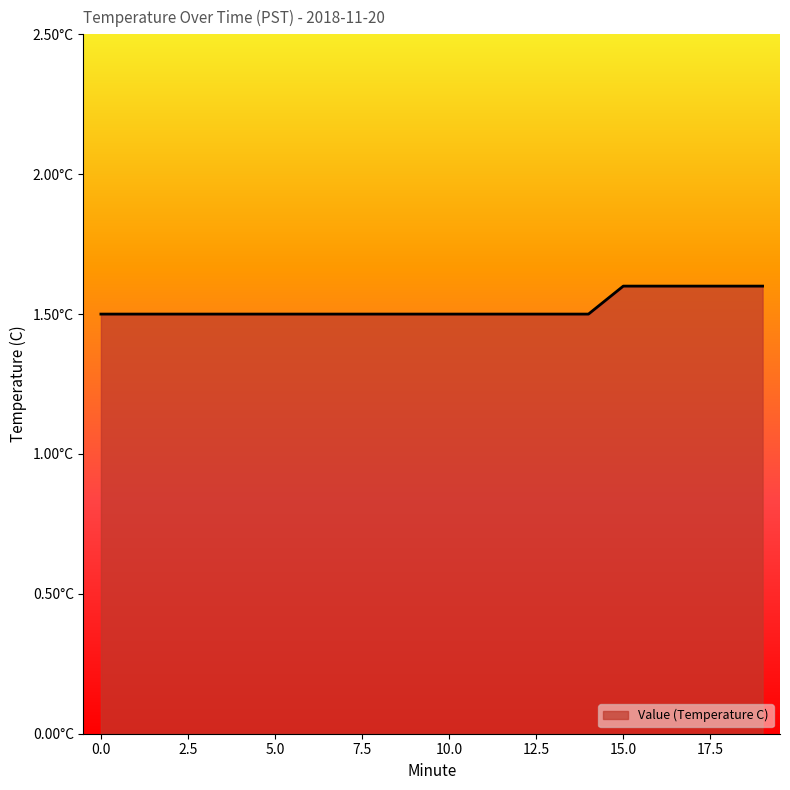

Reading left to right, extract all data points from this chart.

0=1.5	1=1.5	2=1.5	3=1.5	4=1.5	5=1.5	6=1.5	7=1.5	8=1.5	9=1.5	10=1.5	11=1.5	12=1.5	13=1.5	14=1.5	15=1.6	16=1.6	17=1.6	18=1.6	19=1.6